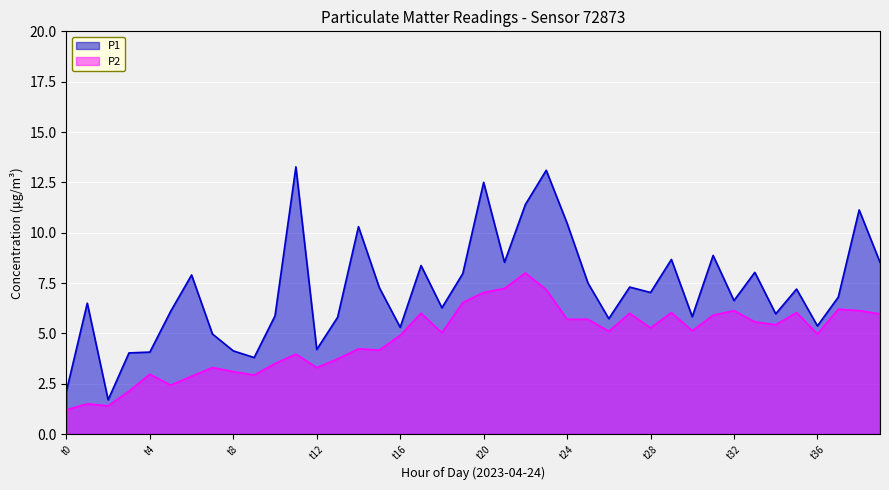

Rank the series at 09:00 from highest to lowest value.

P1, P2